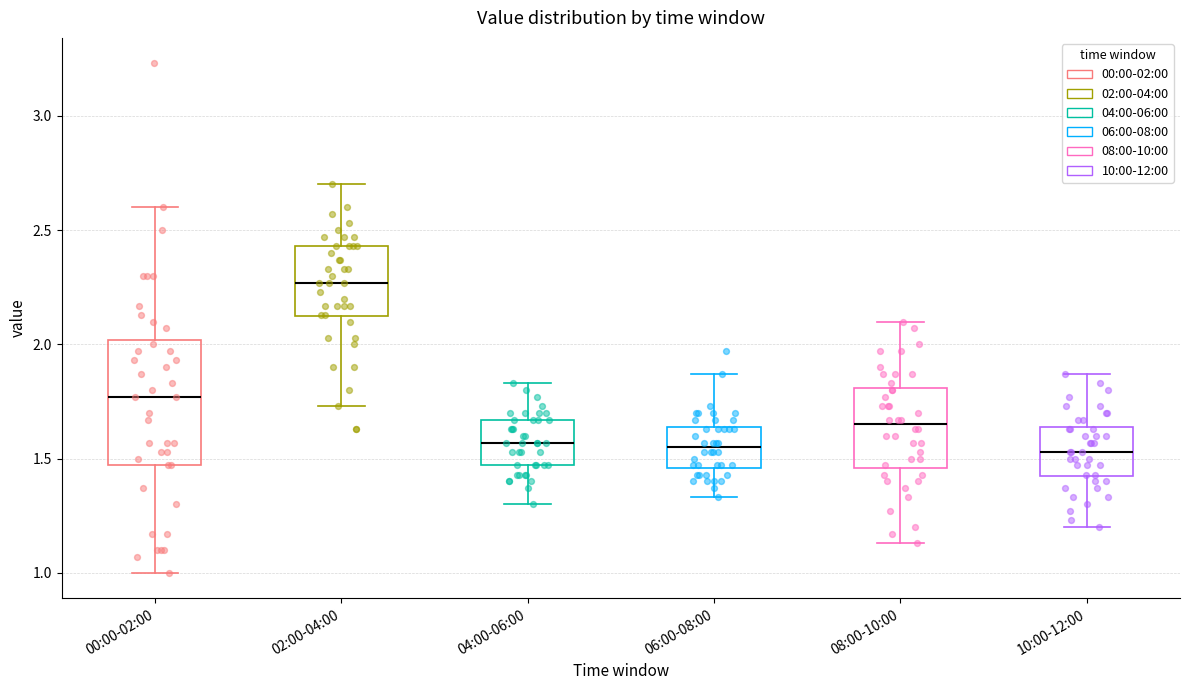

Comparing the boxes themselves (not the whiskers), which one is the tallest?

00:00-02:00